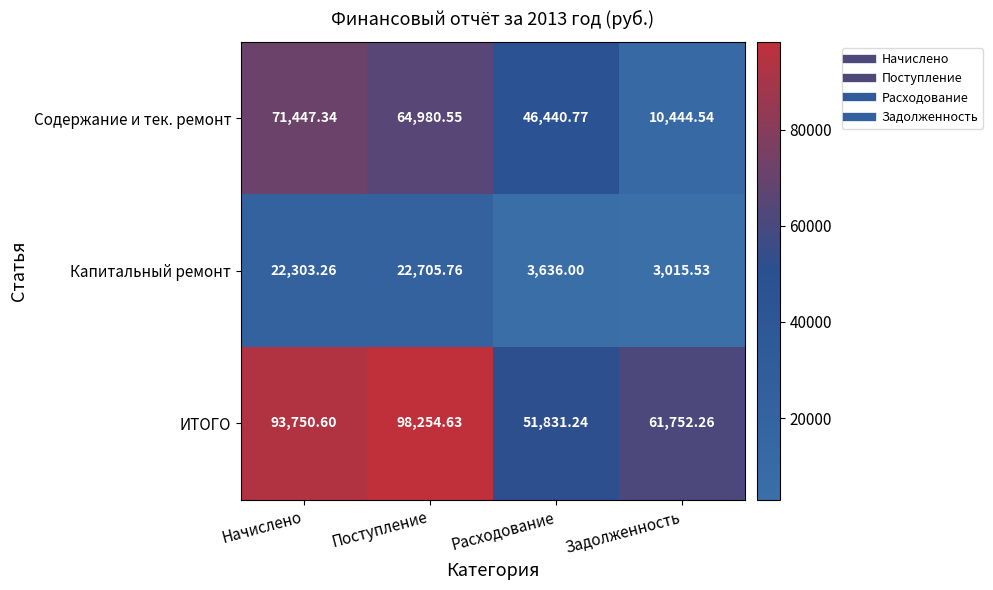

List the series in order of their peak value, lowest first.

Капитальный ремонт, Содержание и тек. ремонт, ИТОГО